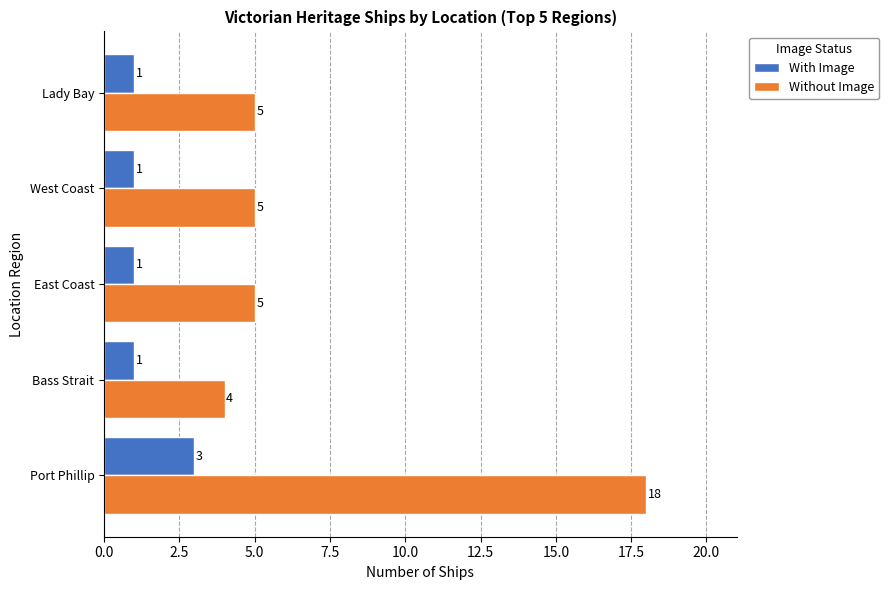

True or false: Without Image has a value of 5 at Lady Bay.

True